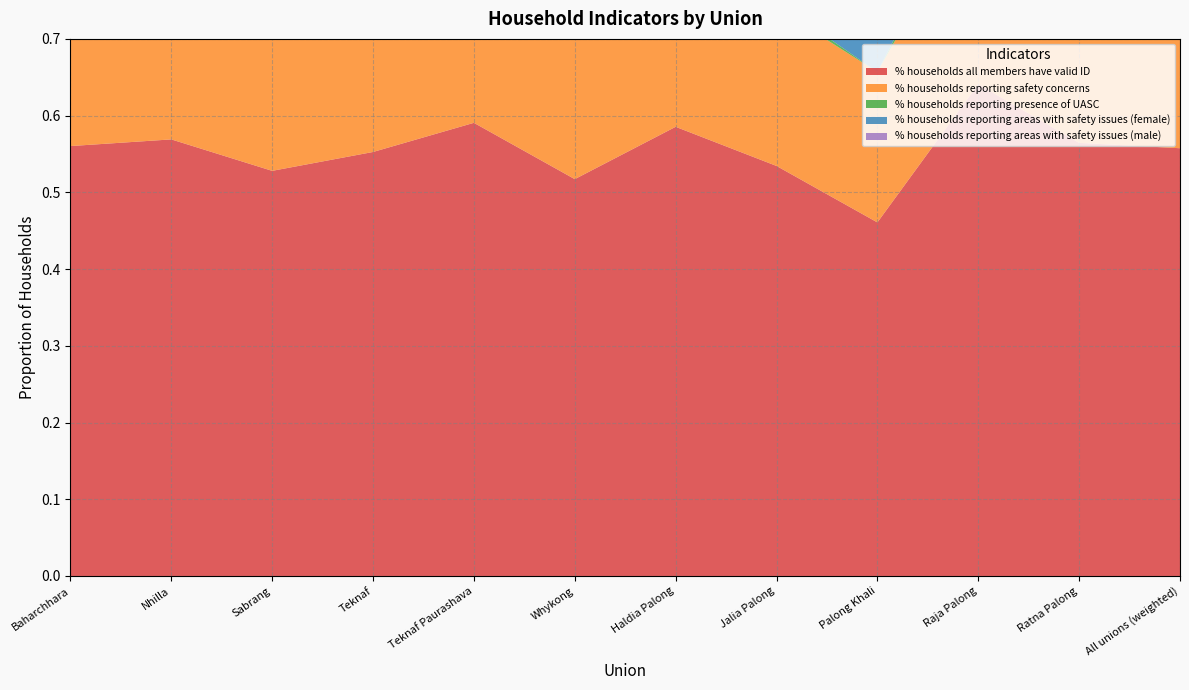

Reading right to left, extract all data points from this chart.

% households all members have valid ID: 0.6	0.6	0.6	0.5	0.5	0.6	0.5	0.6	0.6	0.5	0.6	0.6
% households reporting safety concerns: 0.2	0.2	0.2	0.2	0.2	0.2	0.2	0.2	0.3	0.2	0.2	0.2
% households reporting presence of UASC: 0.0	0.0	0.0	0.0	0.0	0.0	0.0	0.0	0.0	0.0	0.0	0.0
% households reporting areas with safety issues (female): 0.1	0.0	0.1	0.1	0.2	0.1	0.1	0.0	0.1	0.1	0.1	0.1
% households reporting areas with safety issues (male): 0.1	0.0	0.1	0.0	0.1	0.0	0.1	0.0	0.1	0.1	0.0	0.1